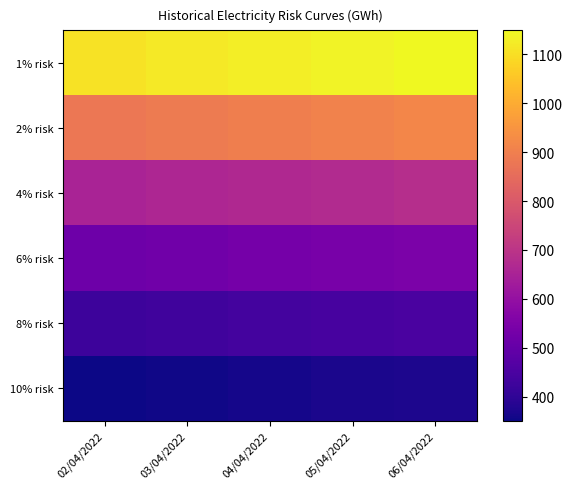

List the series in order of their peak value, highest first.

1% risk, 2% risk, 4% risk, 6% risk, 8% risk, 10% risk